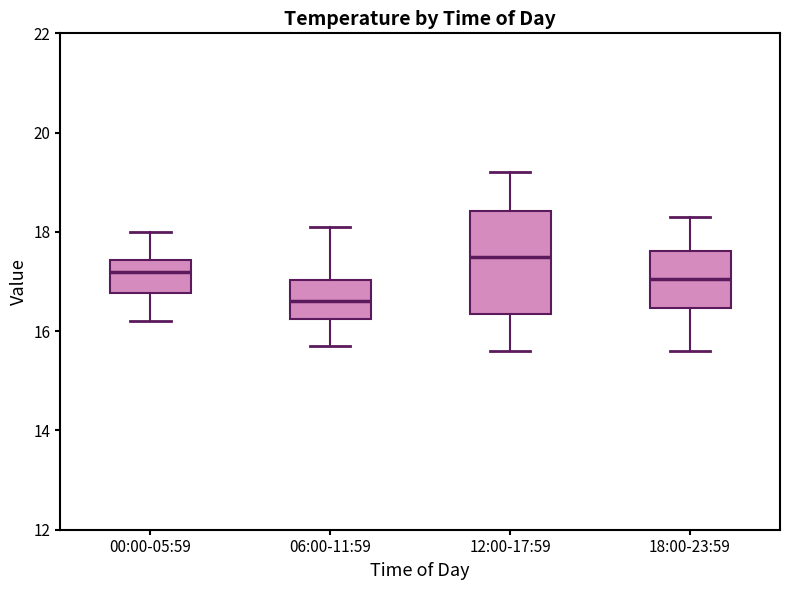

Where does the lower whisker of the box for 12:00-17:59 end on the y-axis? The values are not printed on the chart, so give them approximately, as read against the axis.

15.6